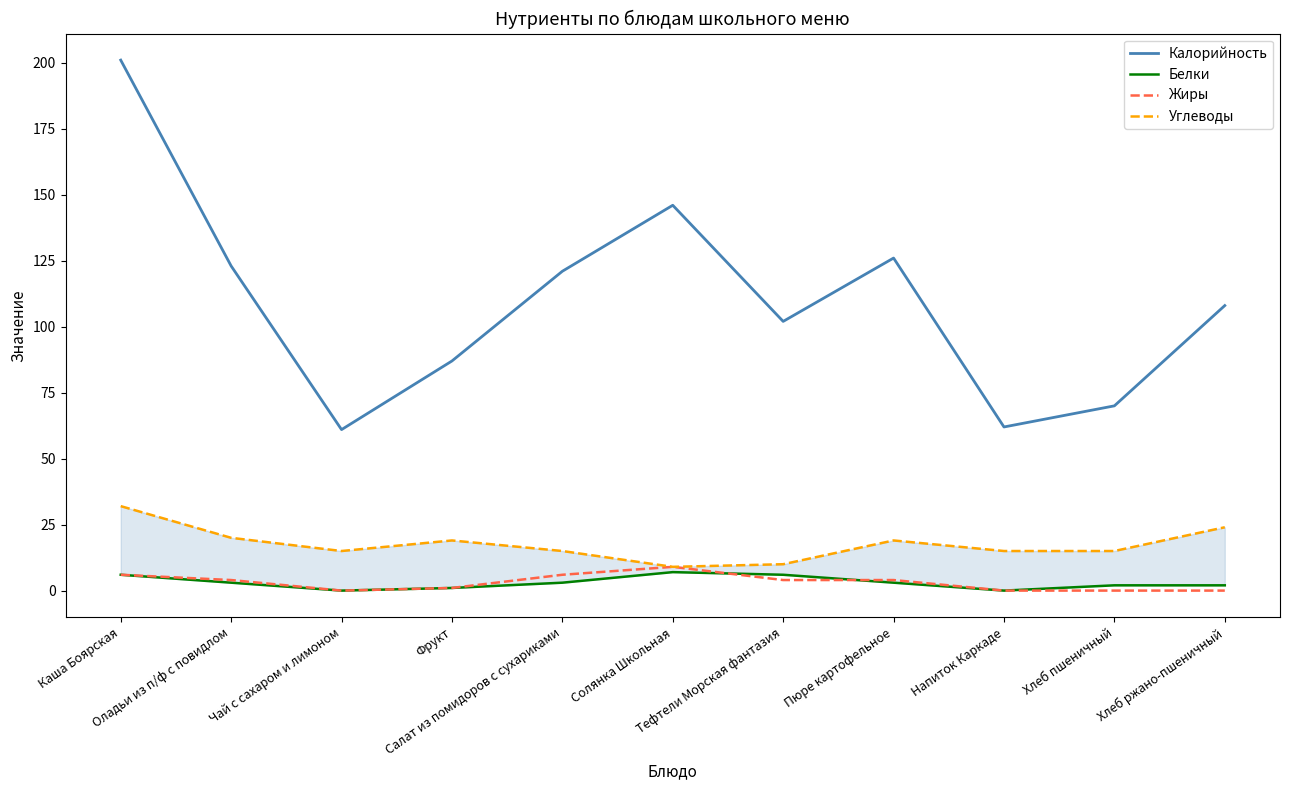

Which series has the widest spread of values?

Калорийность